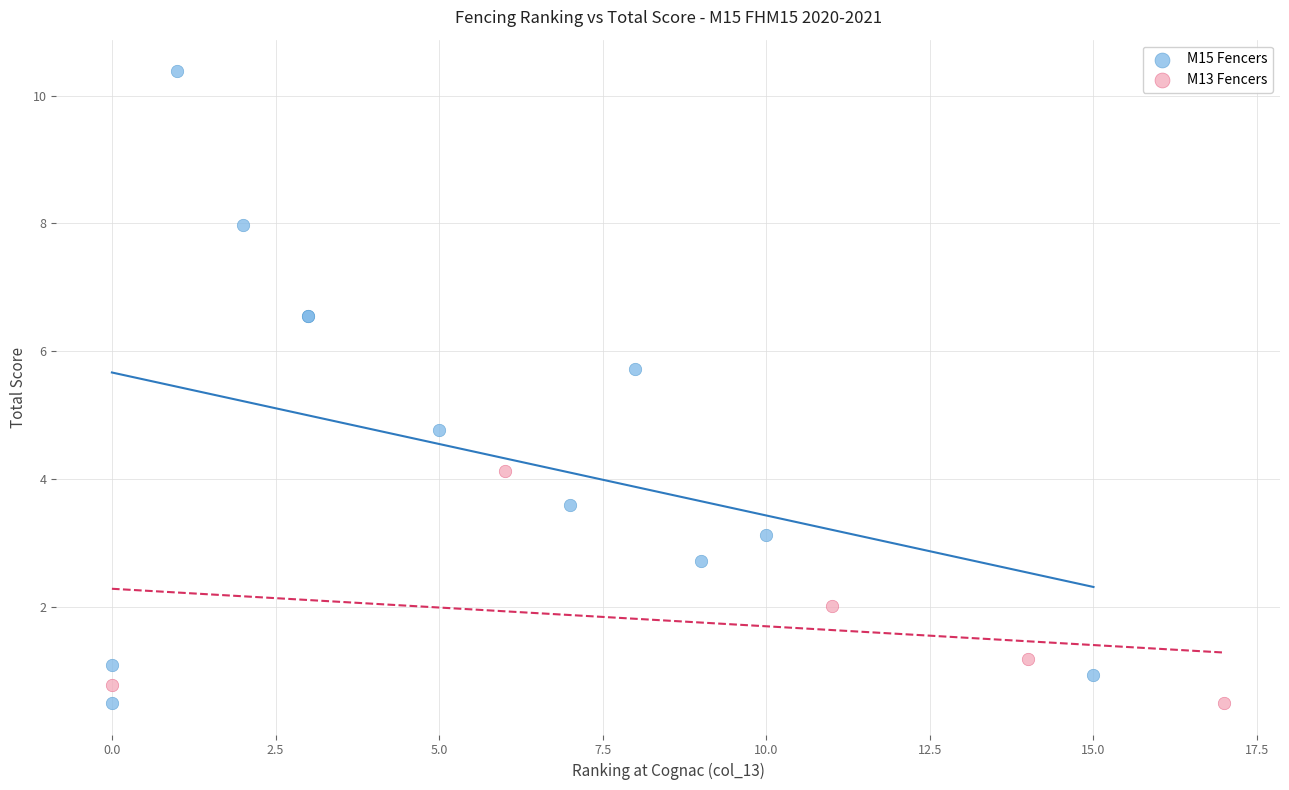

Which series reaches the maximum Y coordinate?

M15 Fencers